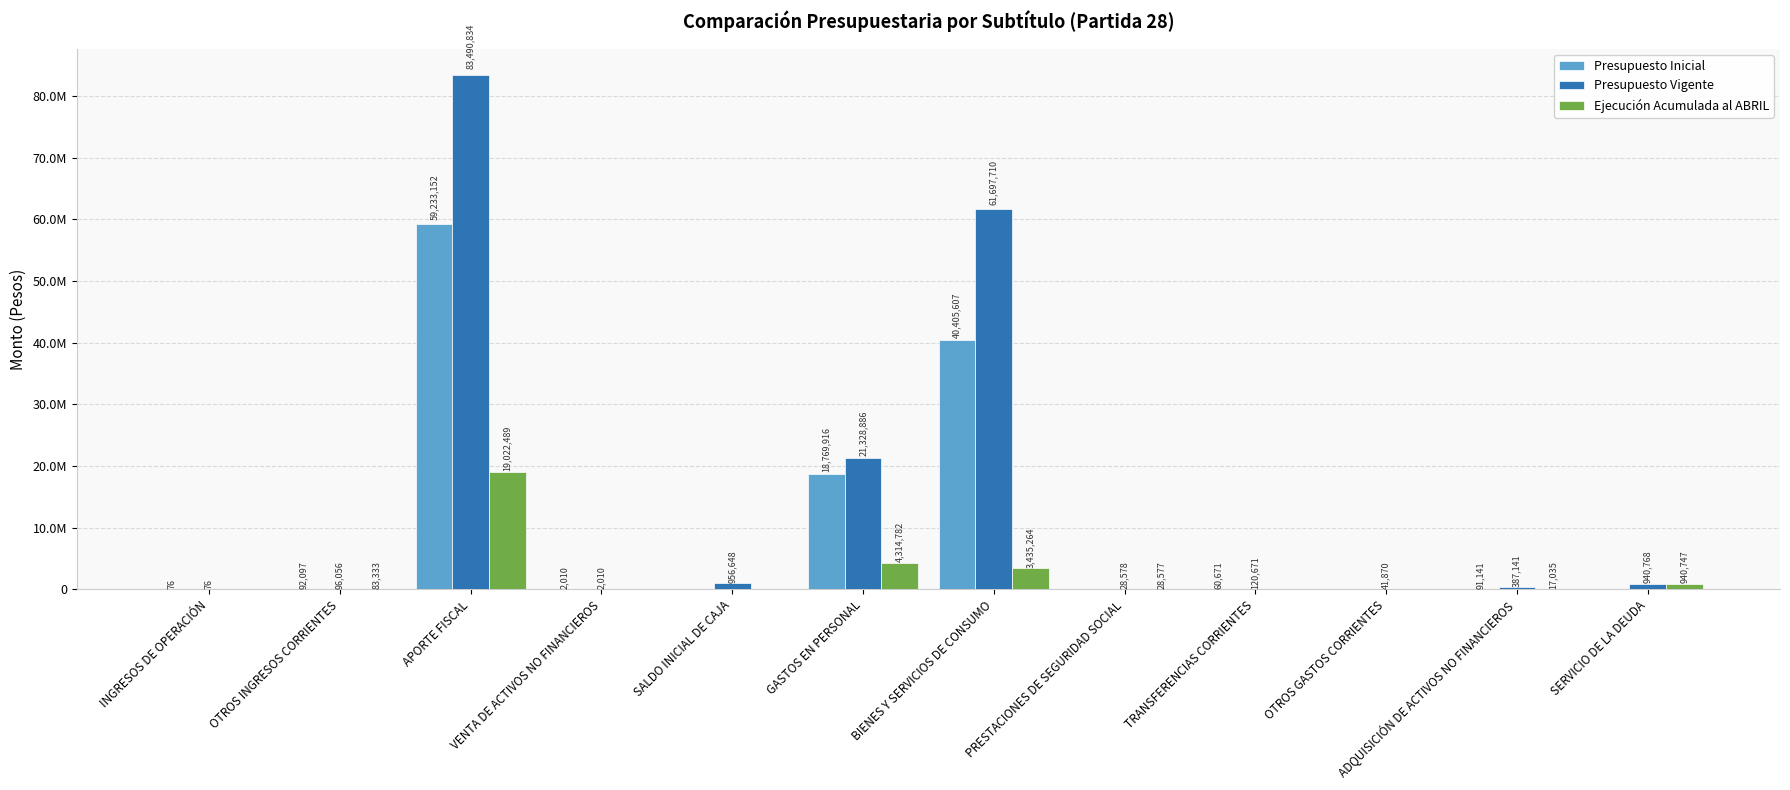

What are all the series names shown in the legend?

Presupuesto Inicial, Presupuesto Vigente, Ejecución Acumulada al ABRIL